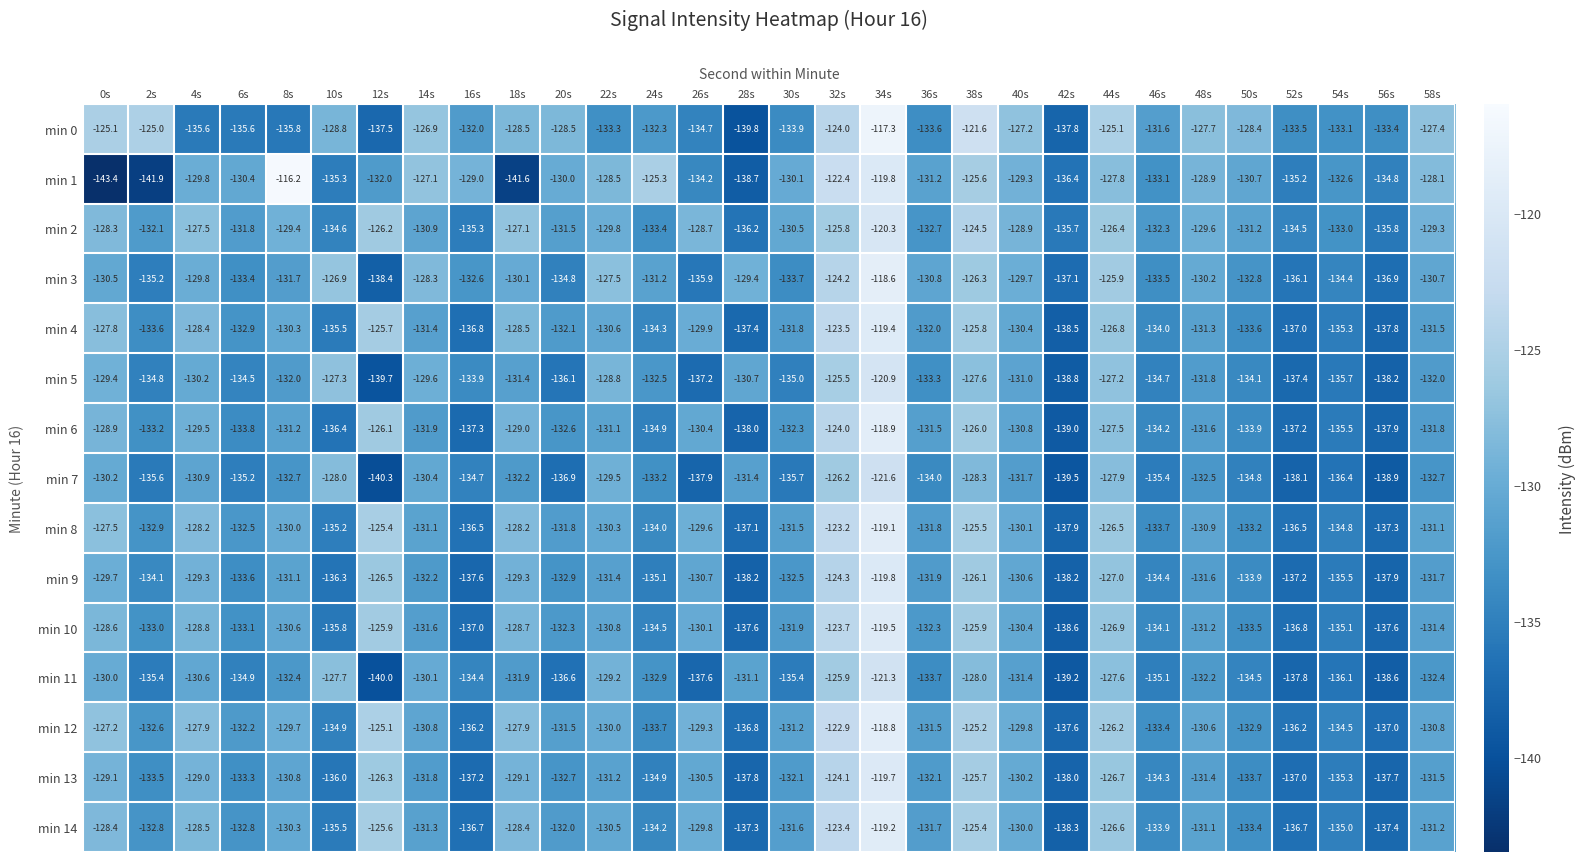

Which label corresponds to the smallest value in the chart?

0s